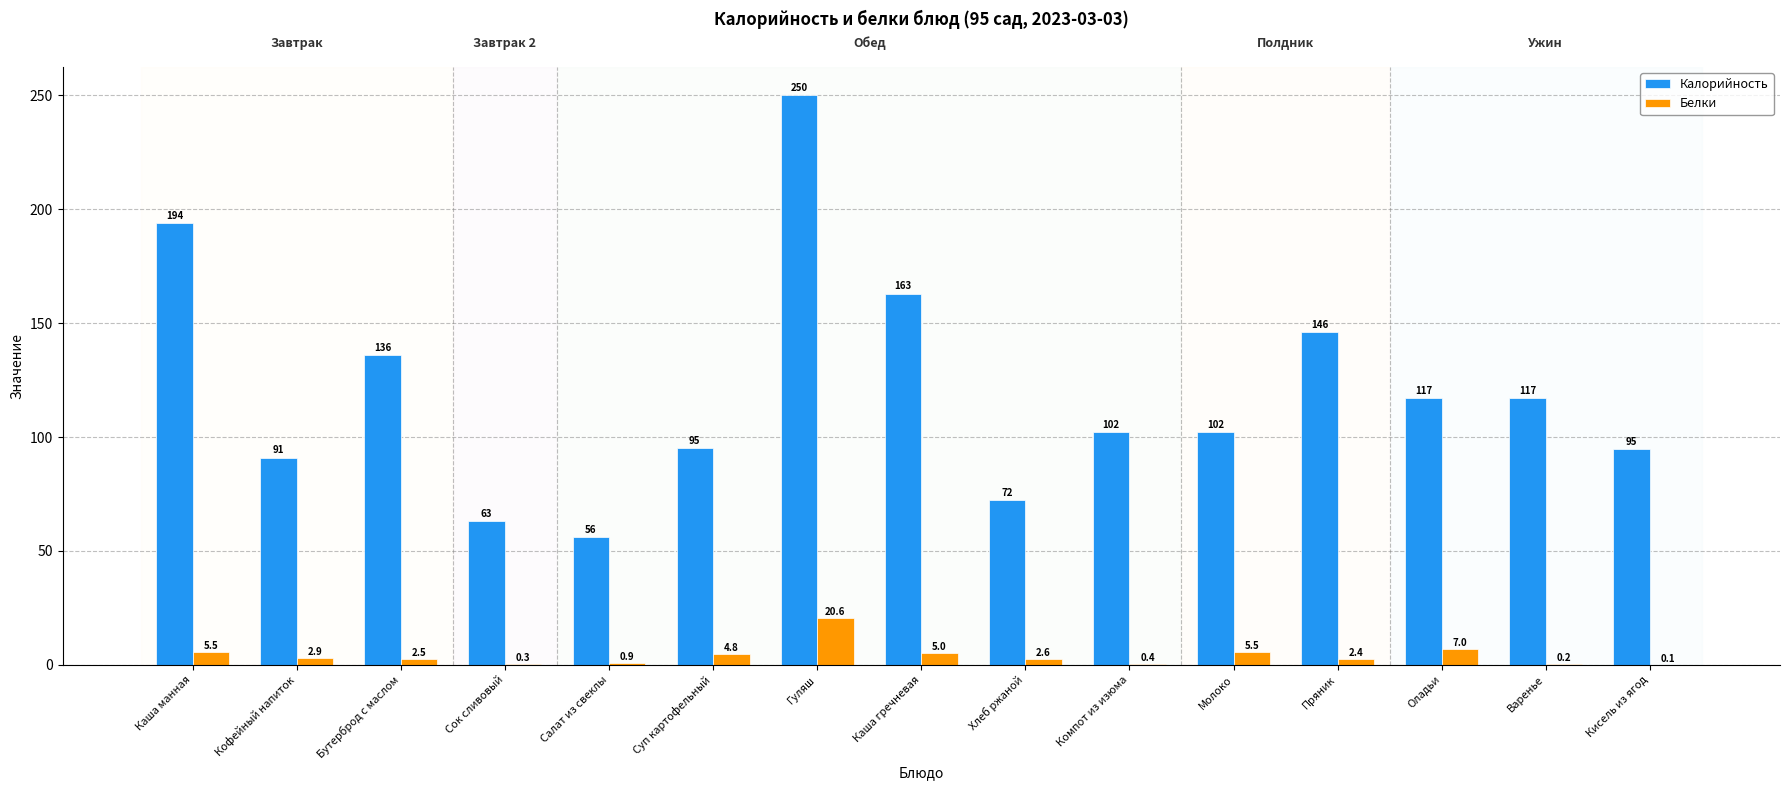

Reading left to right, what are all the values shown in this chart?

Калорийность: Каша манная=194.0	Кофейный напиток=91.0	Бутерброд с маслом=136.0	Сок сливовый=63.0	Салат из свеклы=56.0	Суп картофельный=95.0	Гуляш=250.0	Каша гречневая=163.0	Хлеб ржаной=72.4	Компот из изюма=102.0	Молоко=102.0	Пряник=146.0	Оладьи=117.0	Варенье=117.0	Кисель из ягод=94.7
Белки: Каша манная=5.5	Кофейный напиток=2.9	Бутерброд с маслом=2.5	Сок сливовый=0.3	Салат из свеклы=0.9	Суп картофельный=4.8	Гуляш=20.6	Каша гречневая=5.0	Хлеб ржаной=2.6	Компот из изюма=0.4	Молоко=5.5	Пряник=2.4	Оладьи=7.0	Варенье=0.2	Кисель из ягод=0.1